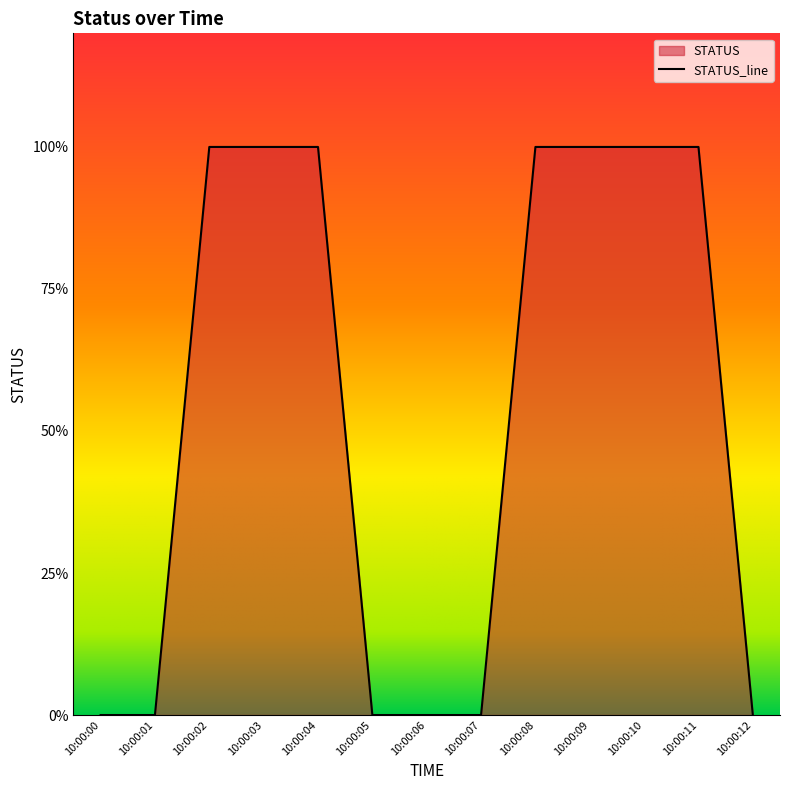

What is the value of the 5th point from the left?

1